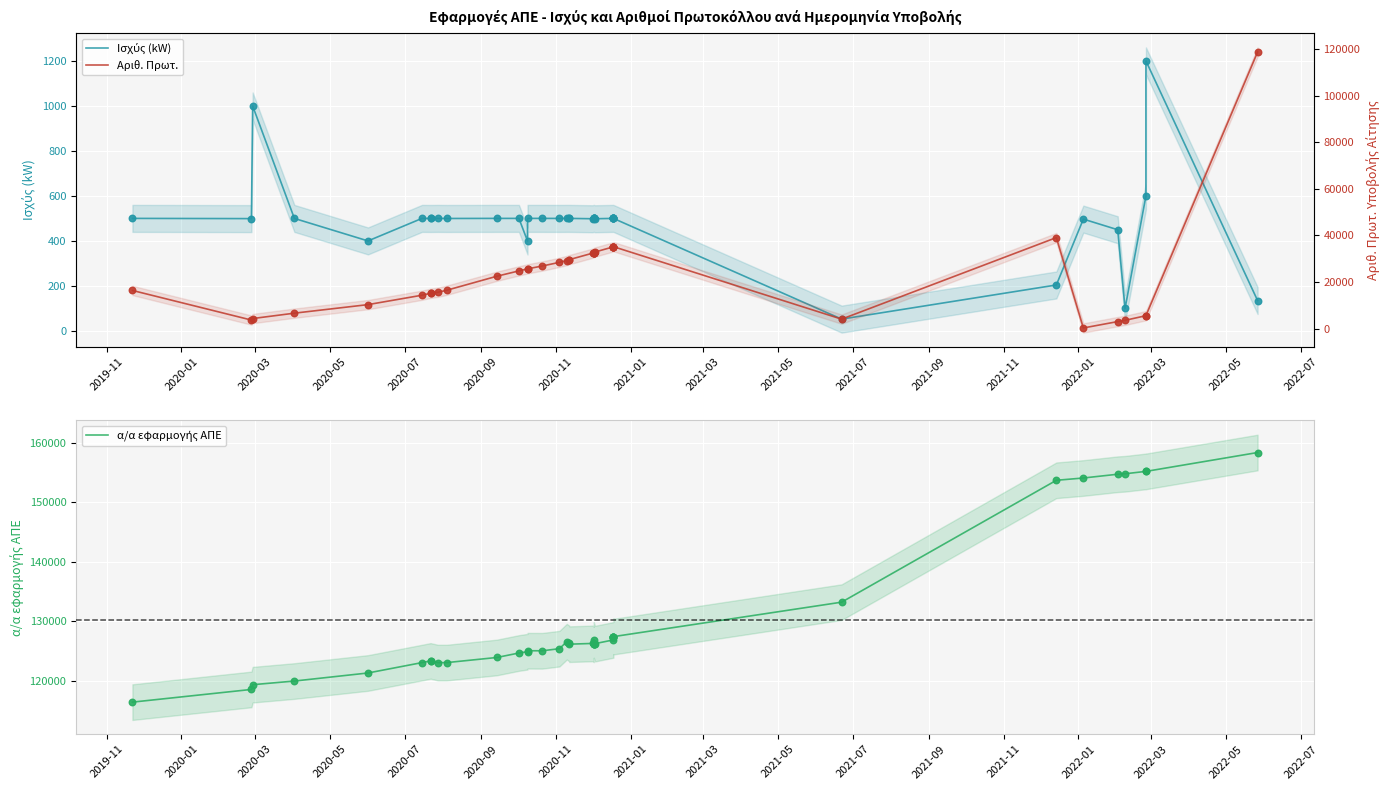

Is the value of α/α εφαρμογής ΑΠΕ at 23 greater than the value of Ισχύς (kW) at 32?

Yes